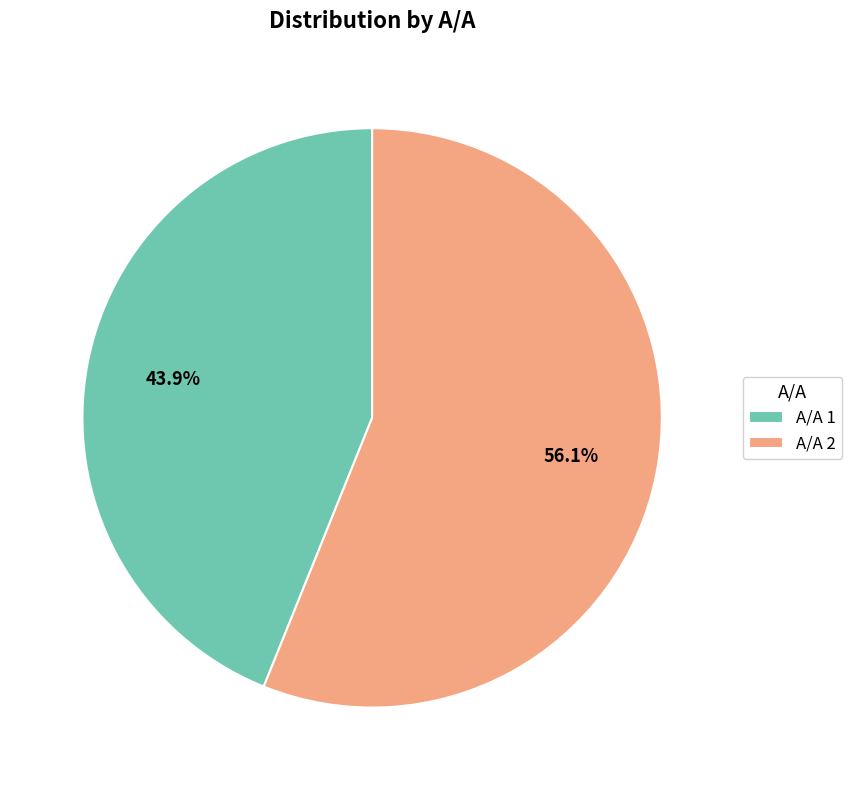

Is there any slice that represents more than half of the pie?

Yes